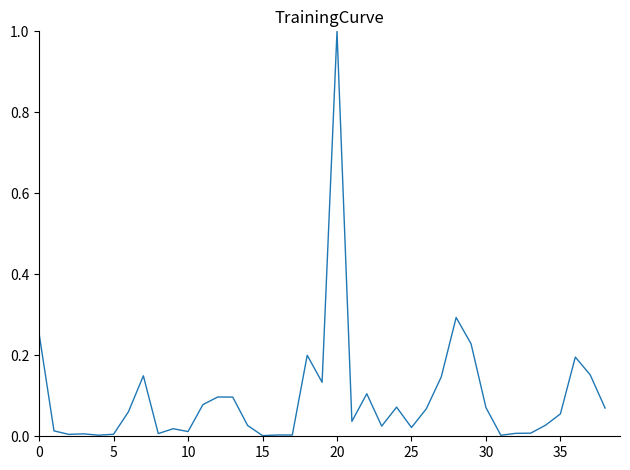

What is the greatest value displayed?

1.0